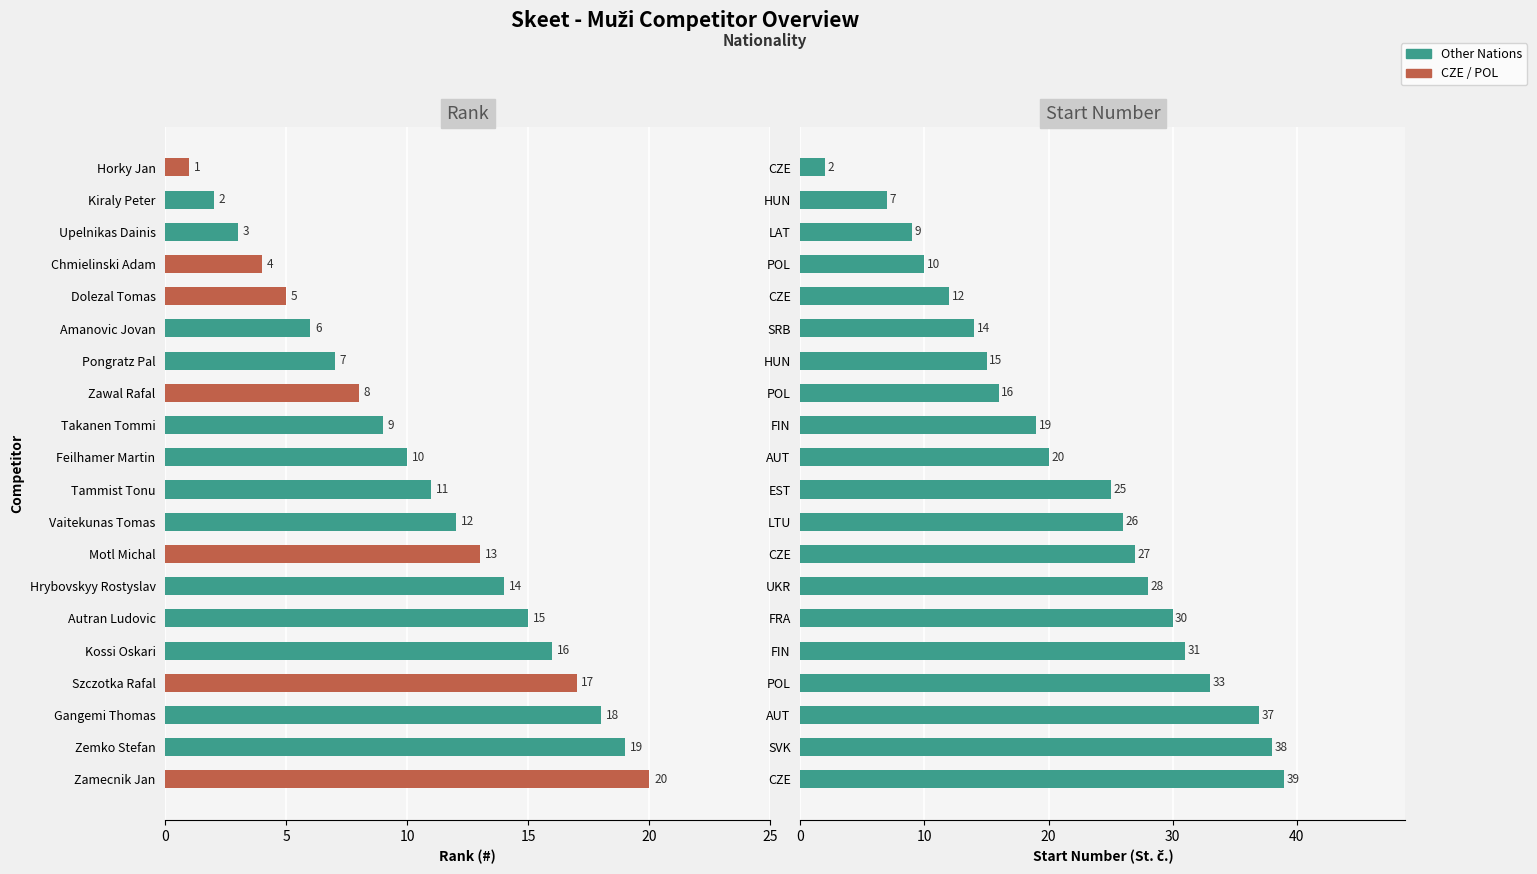

Which series changed the most between 10 and 15?

Start Number (St. č.)